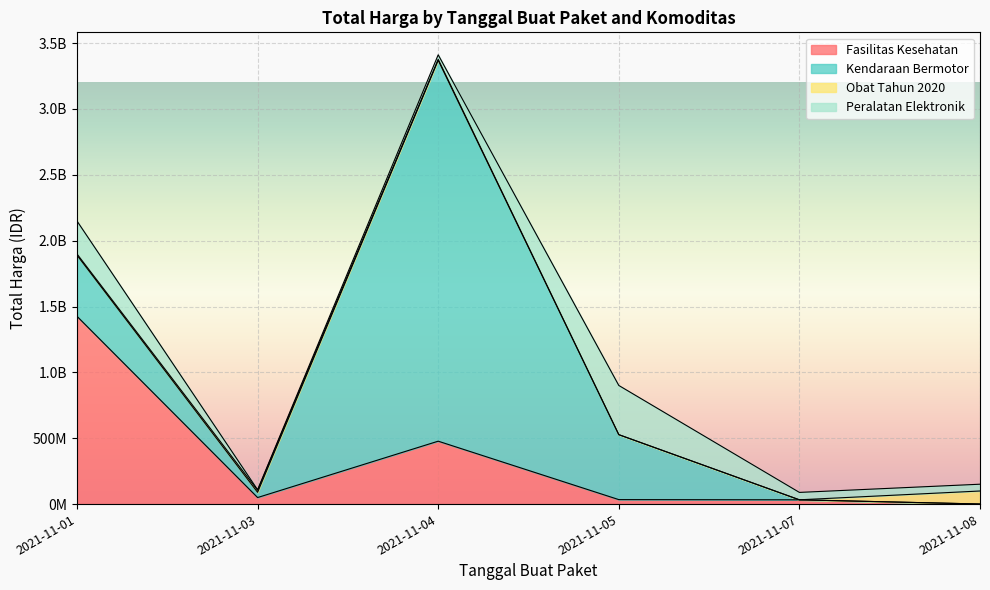

Reading right to left, transcribe all the data shown in this chart.

Fasilitas Kesehatan: 2021-11-08=577875	2021-11-07=32441200	2021-11-05=34000000	2021-11-04=477600000	2021-11-03=49730040	2021-11-01=1425867900
Kendaraan Bermotor: 2021-11-08=0	2021-11-07=0	2021-11-05=493000000	2021-11-04=2892122000	2021-11-03=39440000	2021-11-01=464002100
Obat Tahun 2020: 2021-11-08=98772570	2021-11-07=78000	2021-11-05=333600	2021-11-04=7401240	2021-11-03=15513960	2021-11-01=9180000
Peralatan Elektronik: 2021-11-08=51601000	2021-11-07=56152800	2021-11-05=373404000	2021-11-04=34292000	2021-11-03=4350000	2021-11-01=250350000